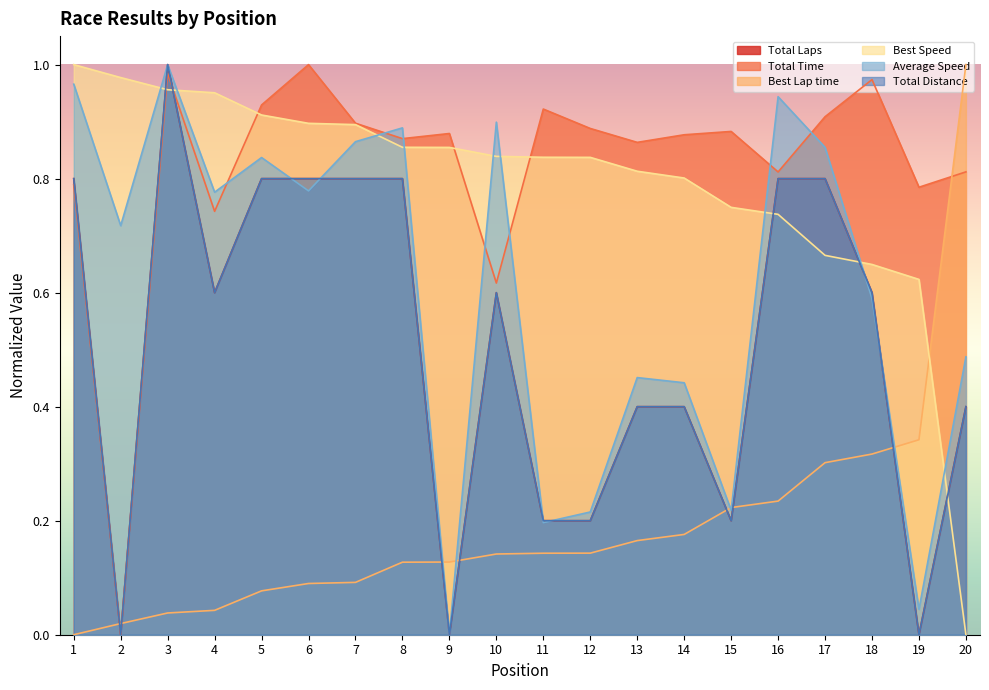

At which label is Average Speed closest to 0?

9